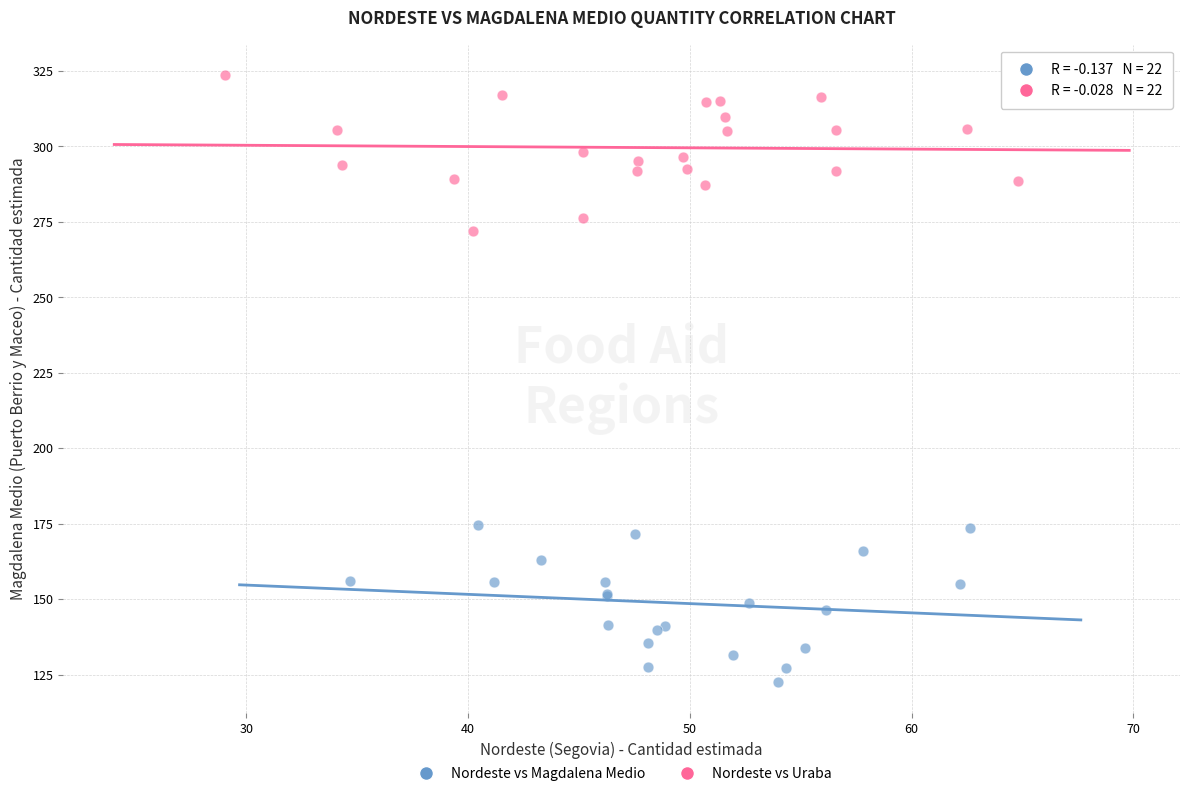

Which series reaches the maximum Y coordinate?

Nordeste vs Uraba